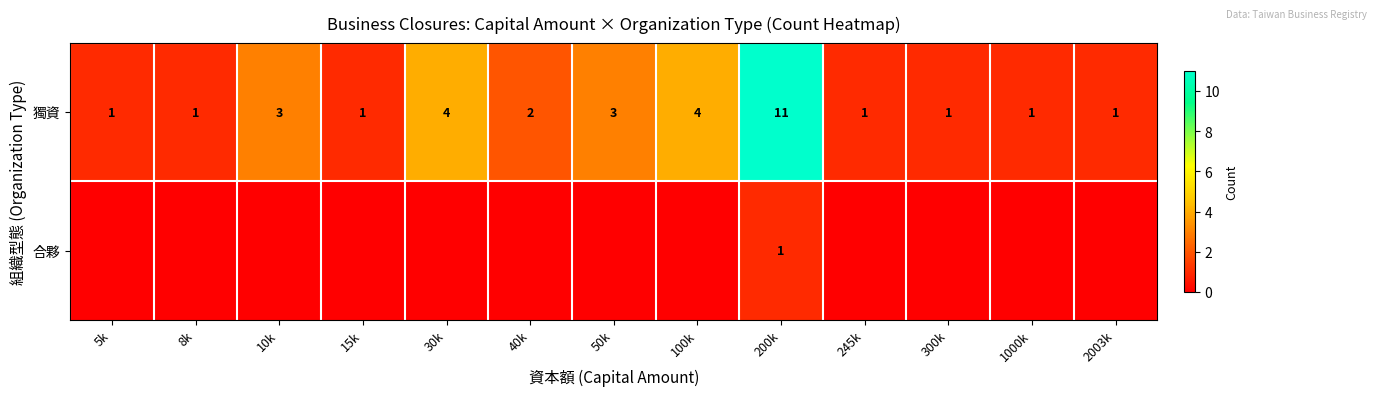

What is the sum of the 獨資 values at 100k and 5k?

5